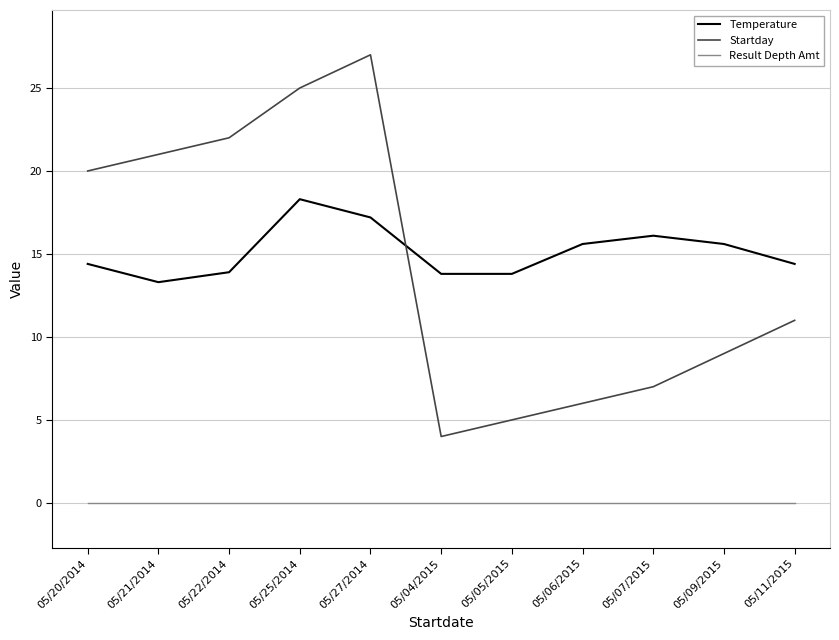

What is the difference between the second highest and second lowest values in the Startday series?

20.0